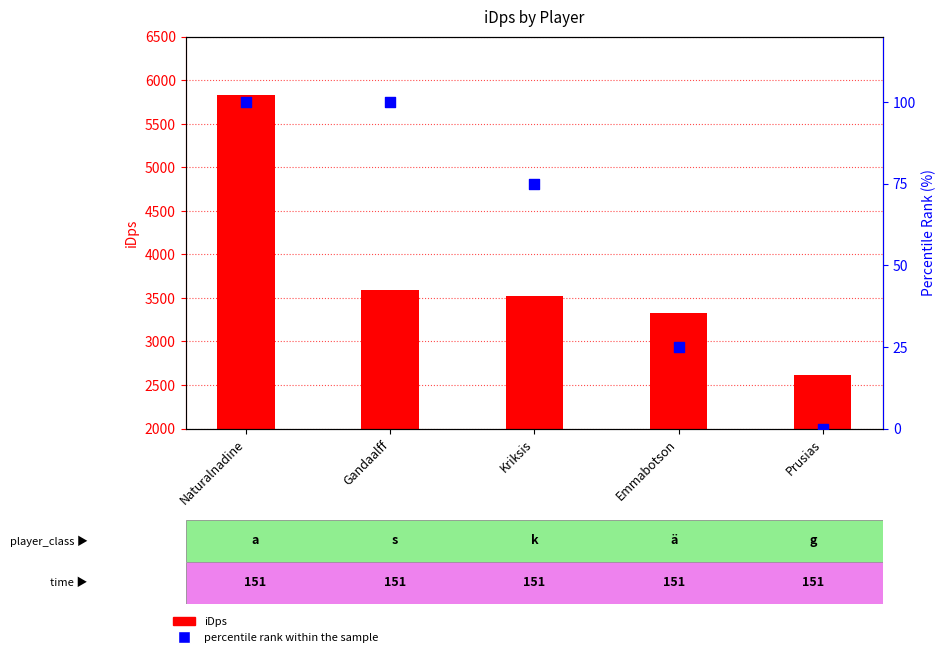

Which series contains the highest Y value?

iDps